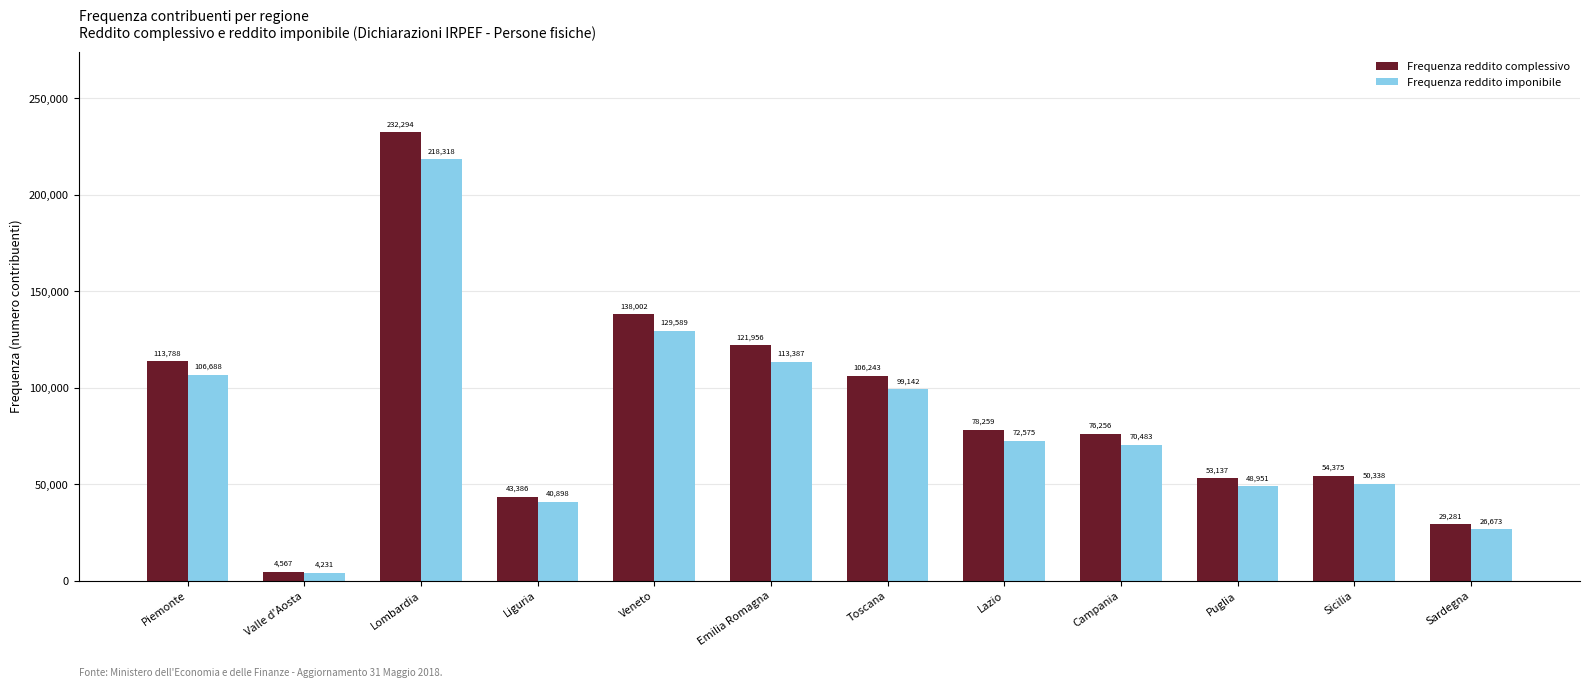

What is the label of the 10th bar from the left?

Puglia